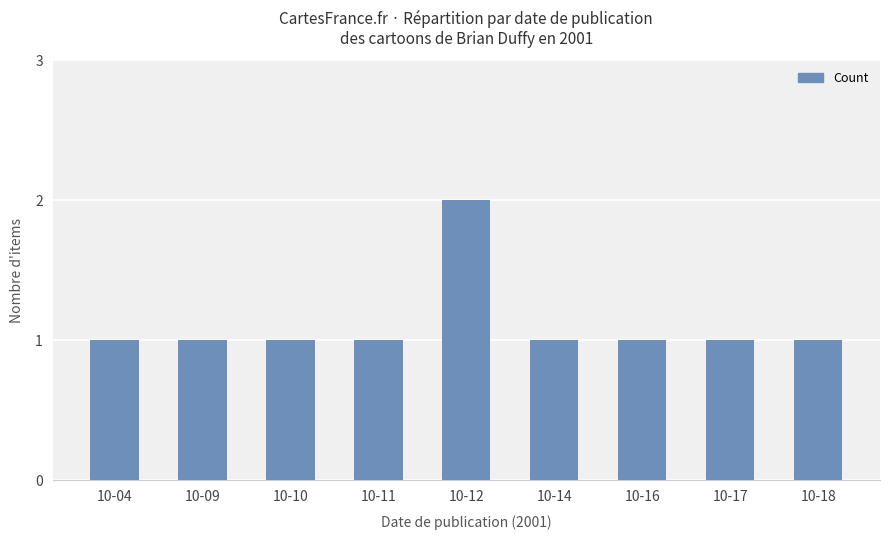

Which category has the highest value across all series?

10-12